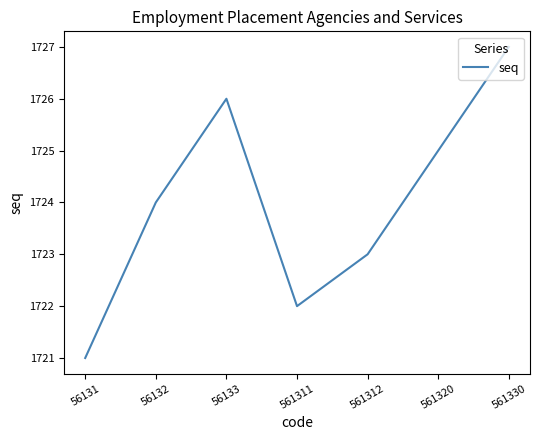

Which has a higher value, 561312 or 56132?

56132